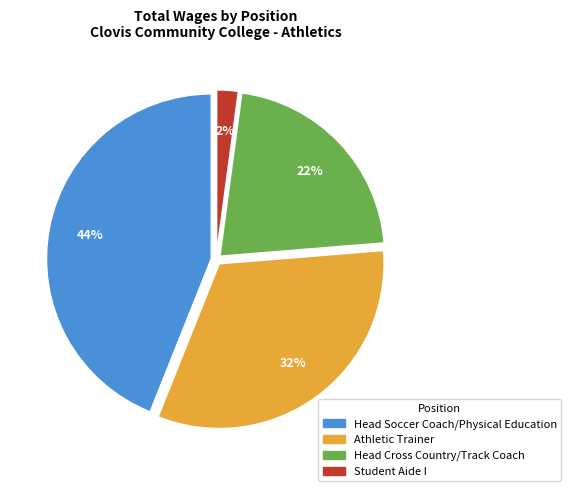

Rank the categories by value from highest to lowest.

Head Soccer Coach/Physical Education, Athletic Trainer, Head Cross Country/Track Coach, Student Aide I